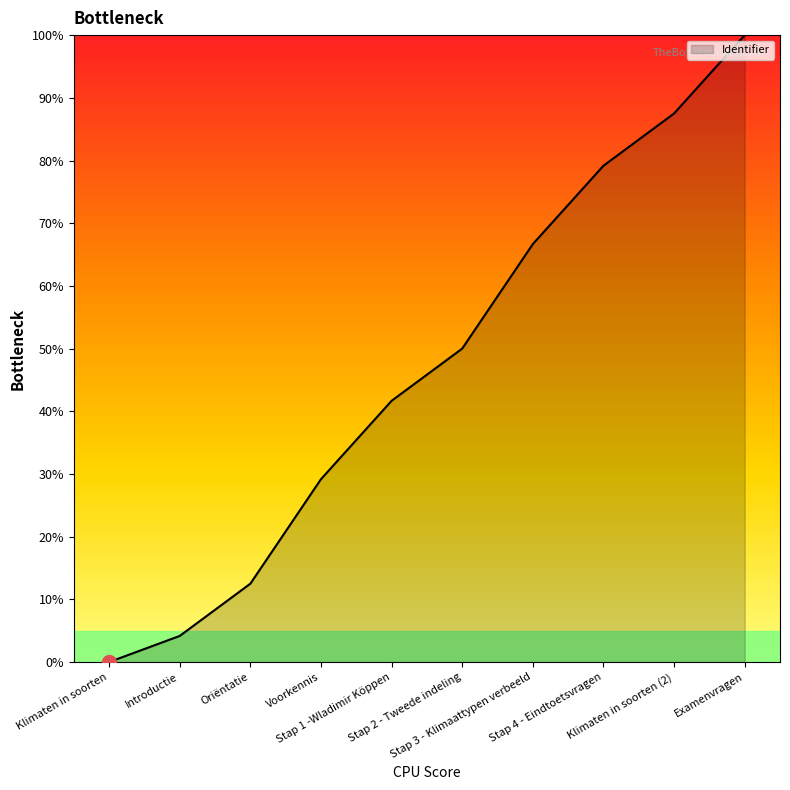

What is the sum of all values?

470.8